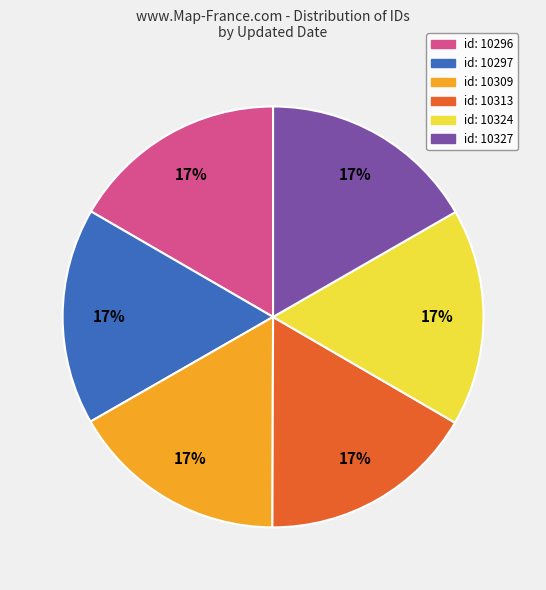

To the nearest percent, what is the average slice percentage?

17%